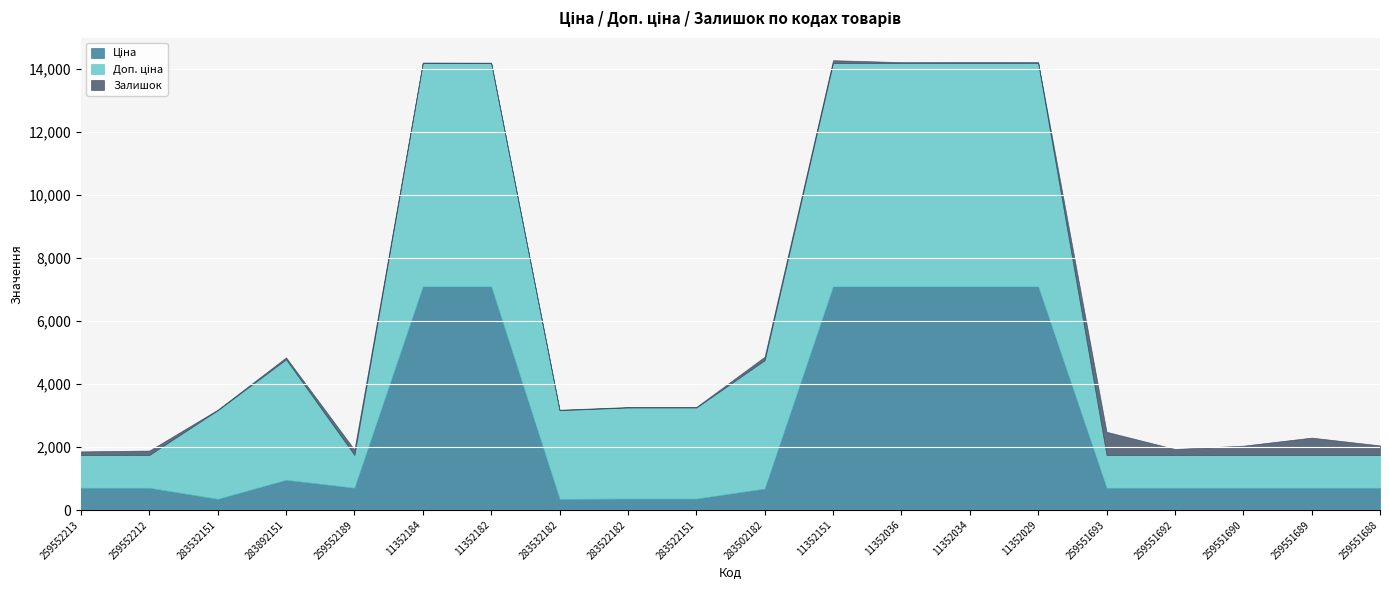

What is the difference between the maximum and minimum values in the Доп. ціна series?

6056.8